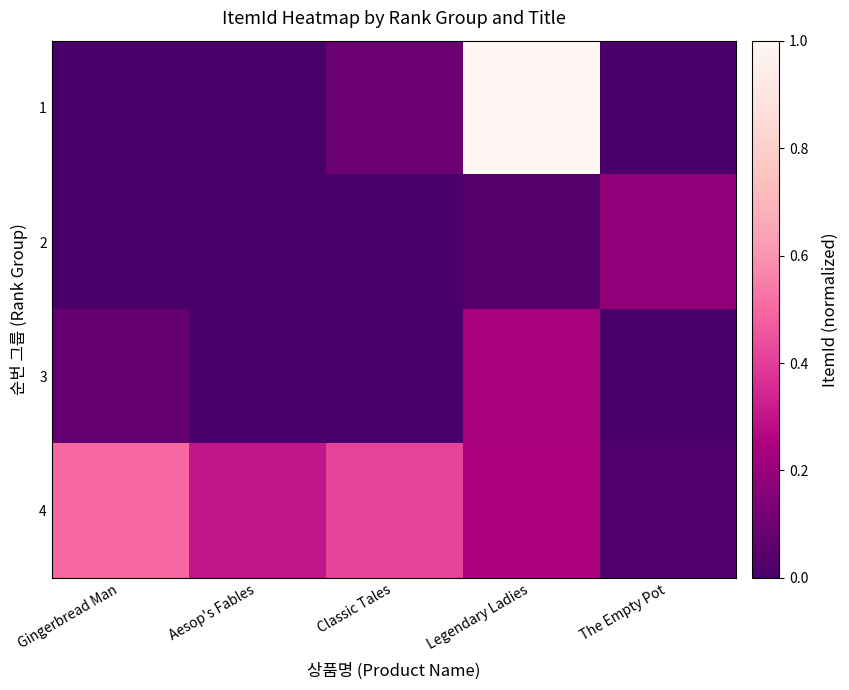

Which series has the widest spread of values?

1